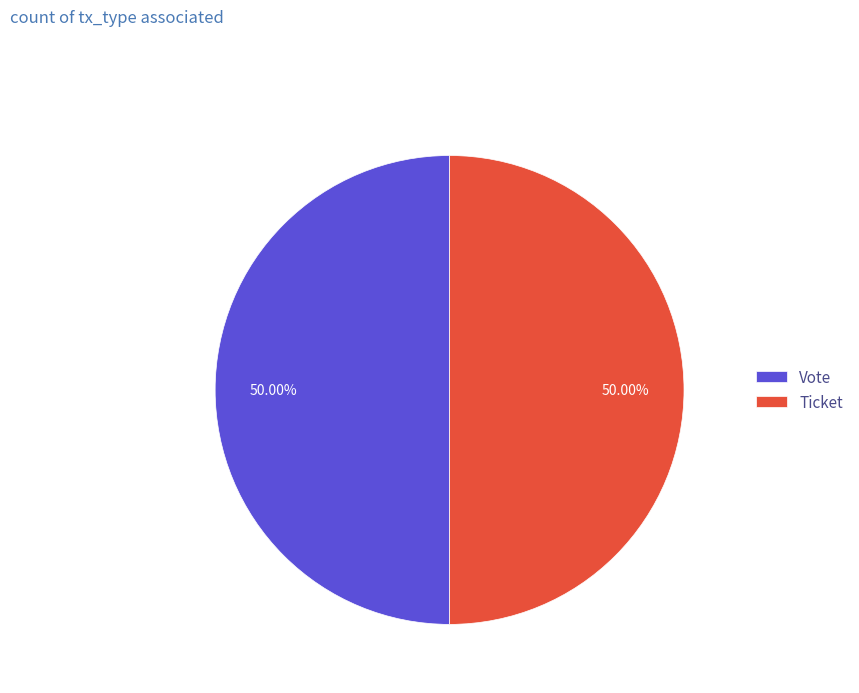

To the nearest percent, what is the difference between the largest and smallest slice percentages?

0%